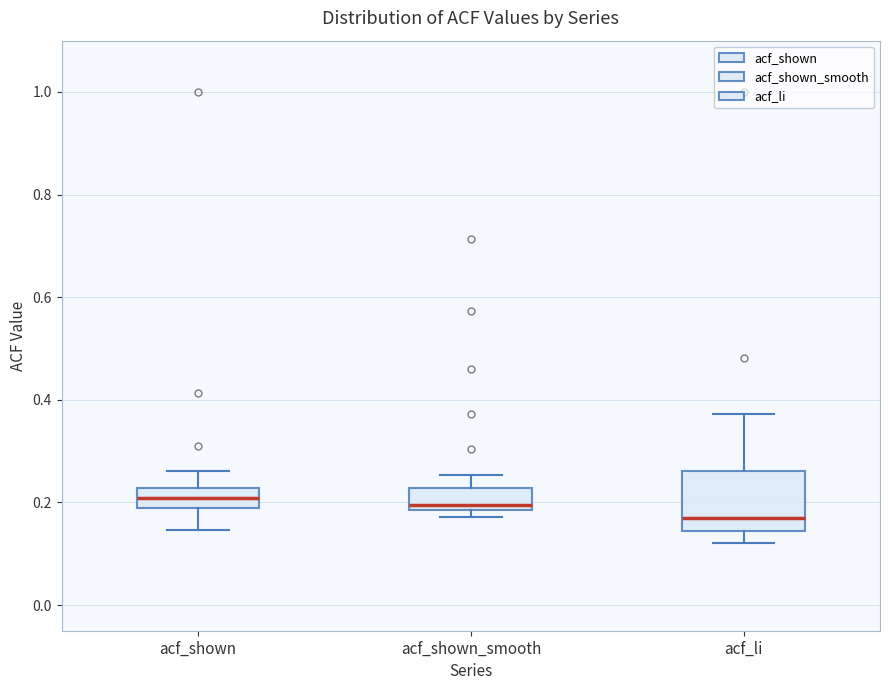

Reading left to right, read every box against the y-axis: the position of its median line, the range the box covers, and the ends of its whiskers. The values are not printed on the chart, so give them approximately, as read against the axis.

acf_shown: median 0.20, box 0.18 to 0.22, whiskers 0.14 to 0.26
acf_shown_smooth: median 0.20, box 0.18 to 0.22, whiskers 0.18 (just below the box's lower edge) to 0.26
acf_li: median 0.16, box 0.14 to 0.26, whiskers 0.12 to 0.38